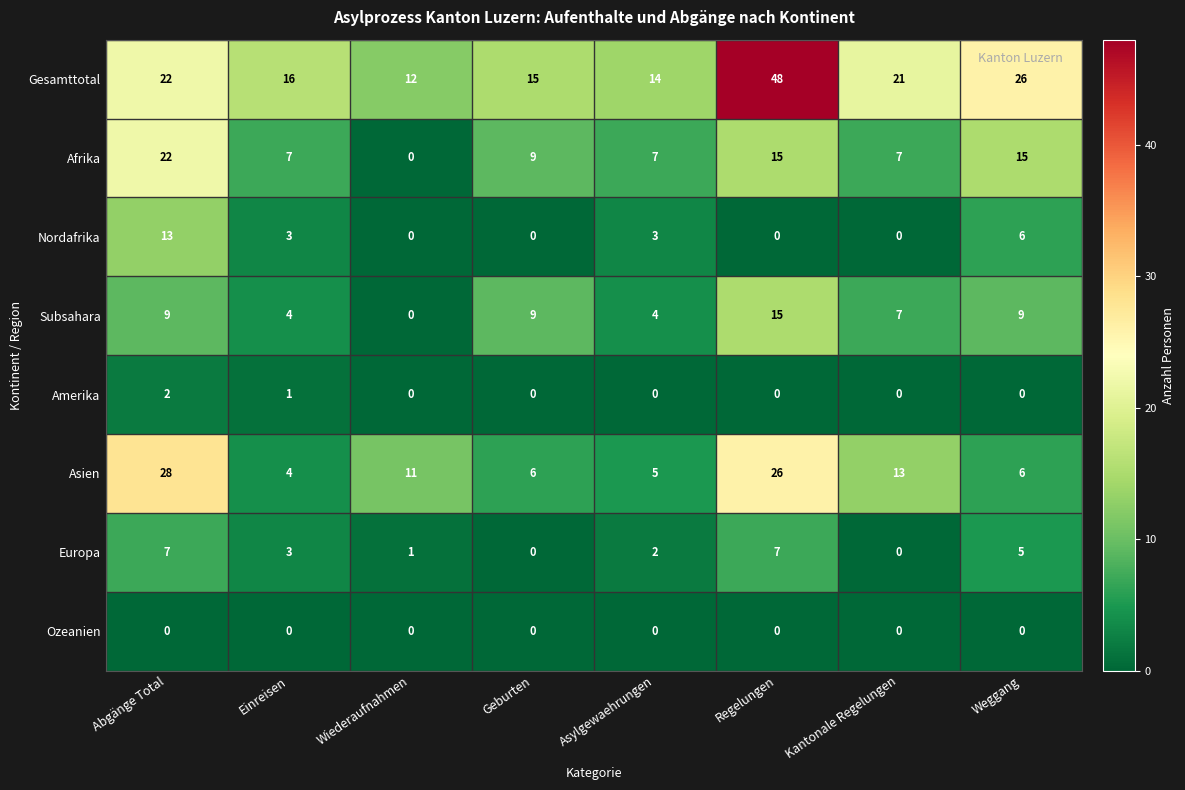

True or false: Amerika has a value of 1 at Geburten.

False